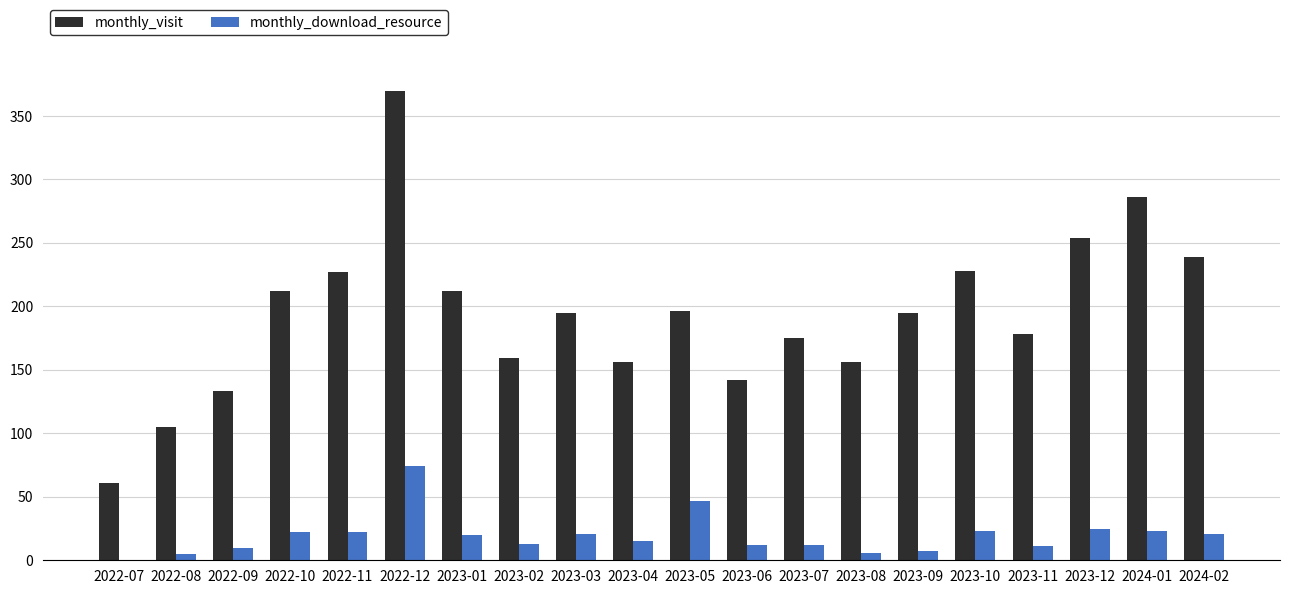

What is the sum of all monthly_visit values?

3879